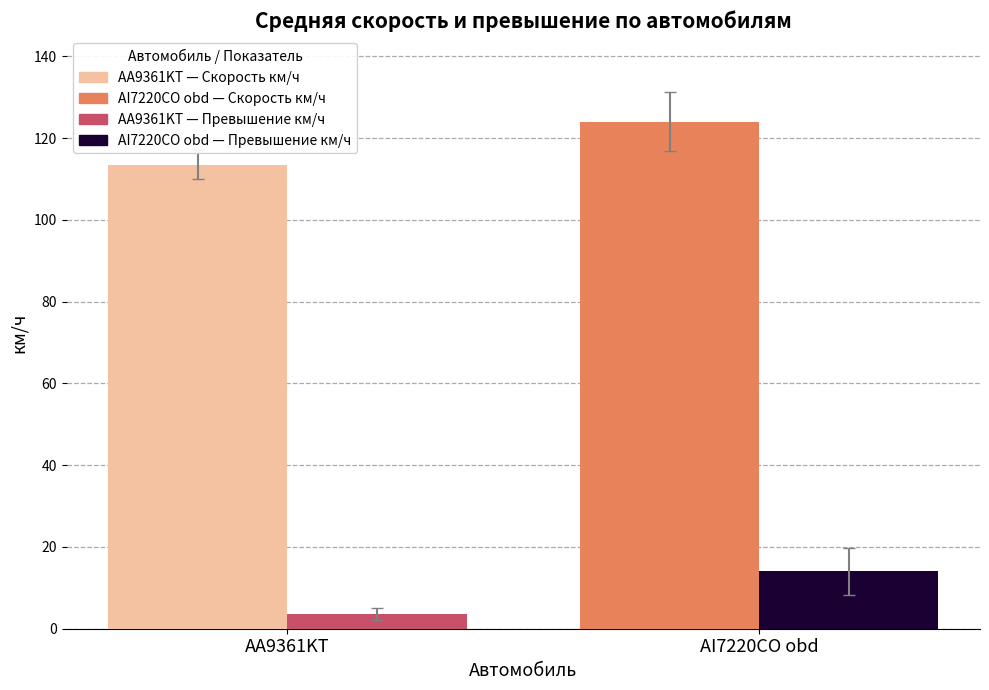

What is the spread (max minus min) of values at AI7220CO obd?

110.0